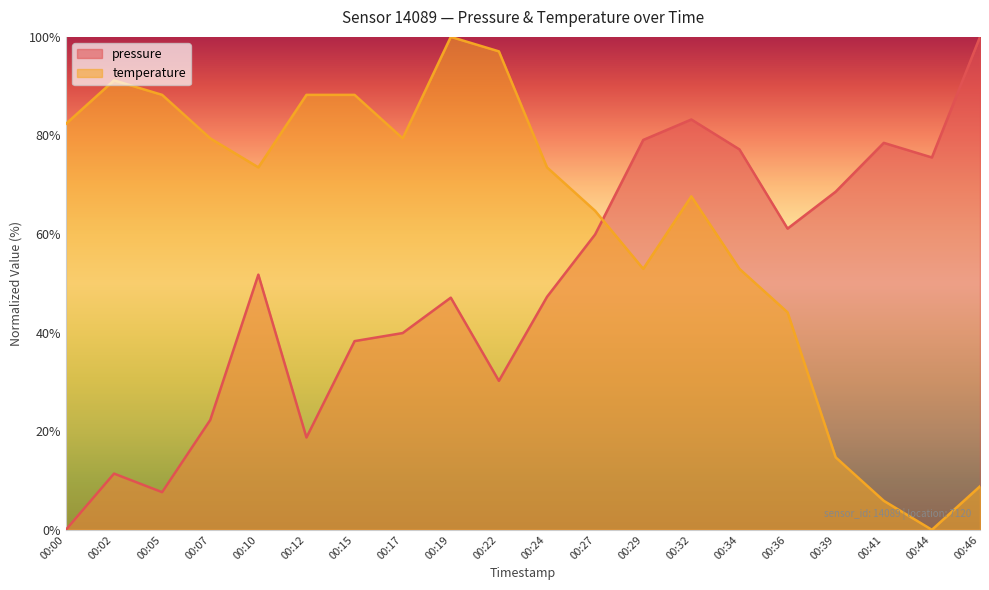

What is the difference between the highest and lowest values at 00:22?

66.8